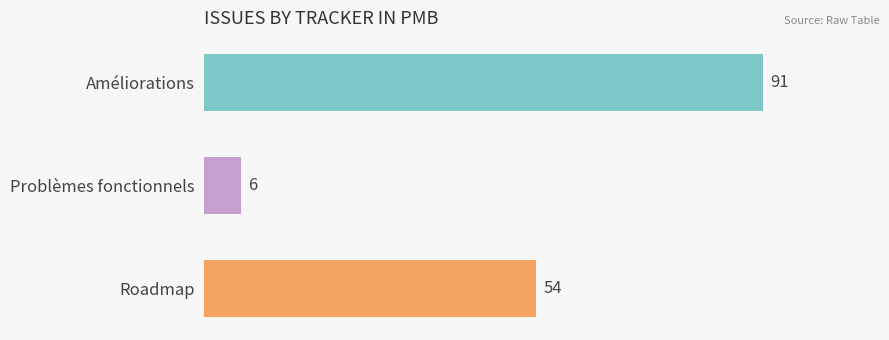

What is the sum of the values at Problèmes fonctionnels and Améliorations?

97